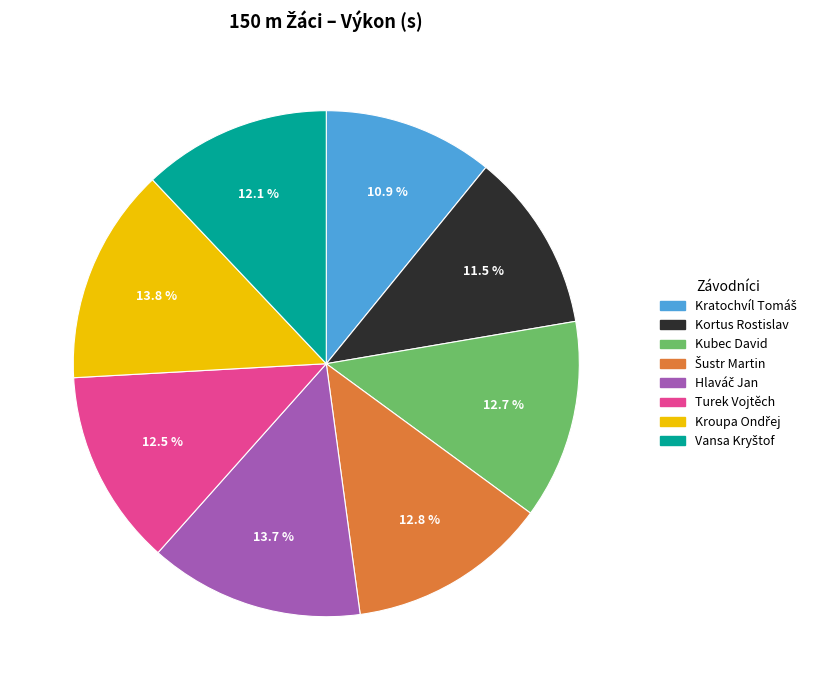

Does any single category account for the majority?

No